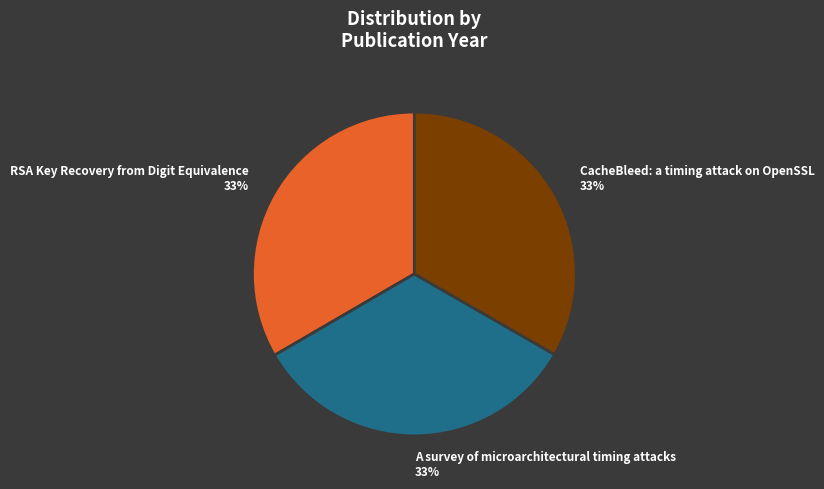

How many slices are in this pie chart?

3